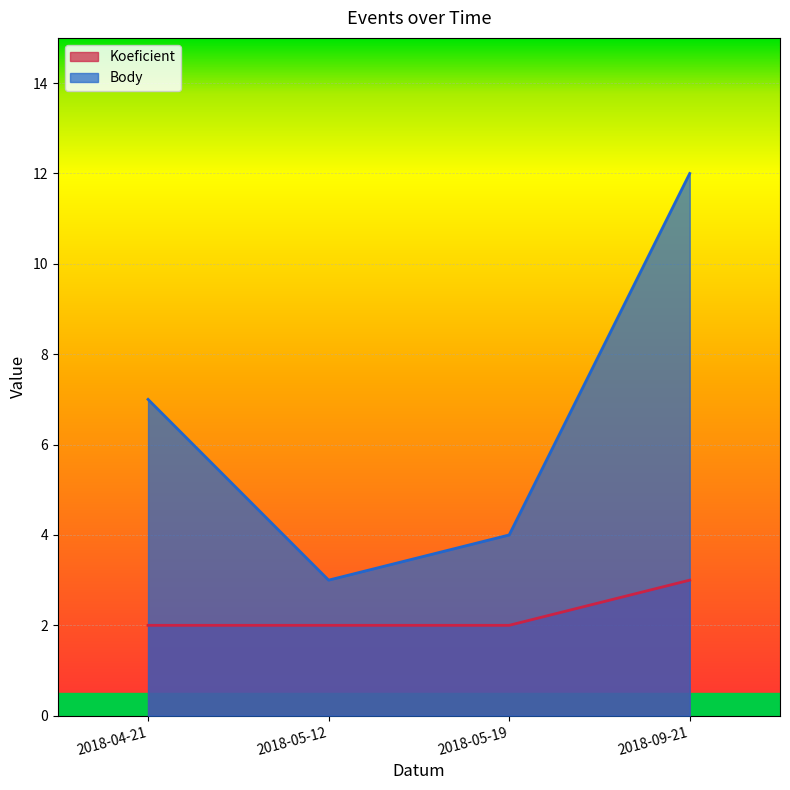

List the labels in order of Body value, smallest first.

2018-05-12, 2018-05-19, 2018-04-21, 2018-09-21